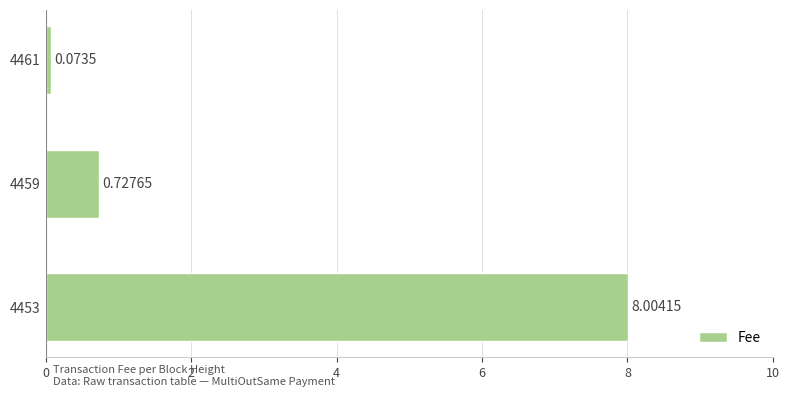

Does the chart contain stacked bars?

No